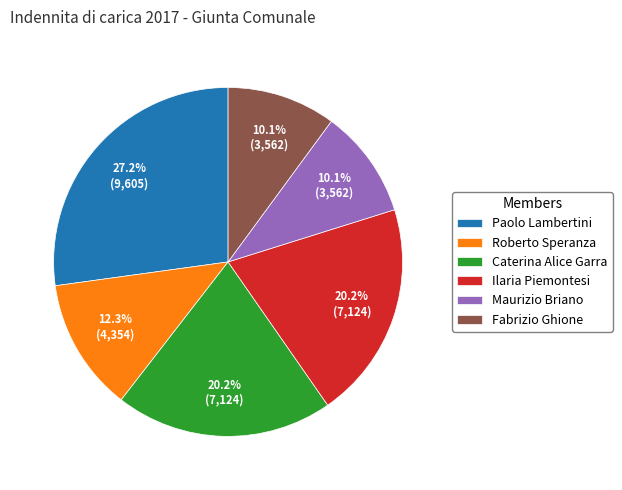

Which category has the biggest portion of the pie?

Paolo Lambertini